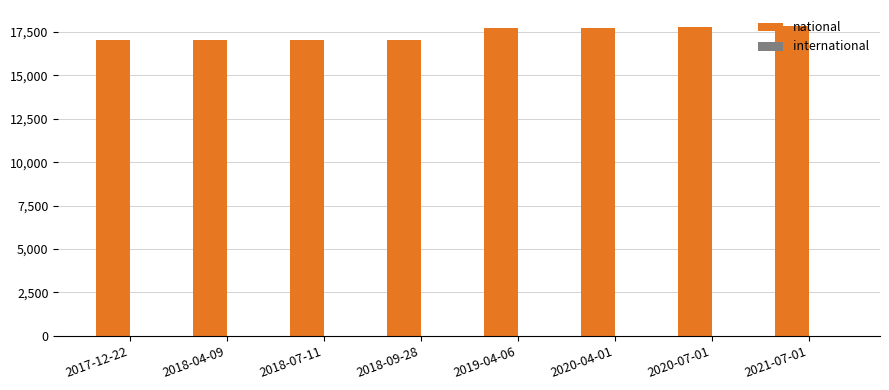

What is the sum of all values?

139283